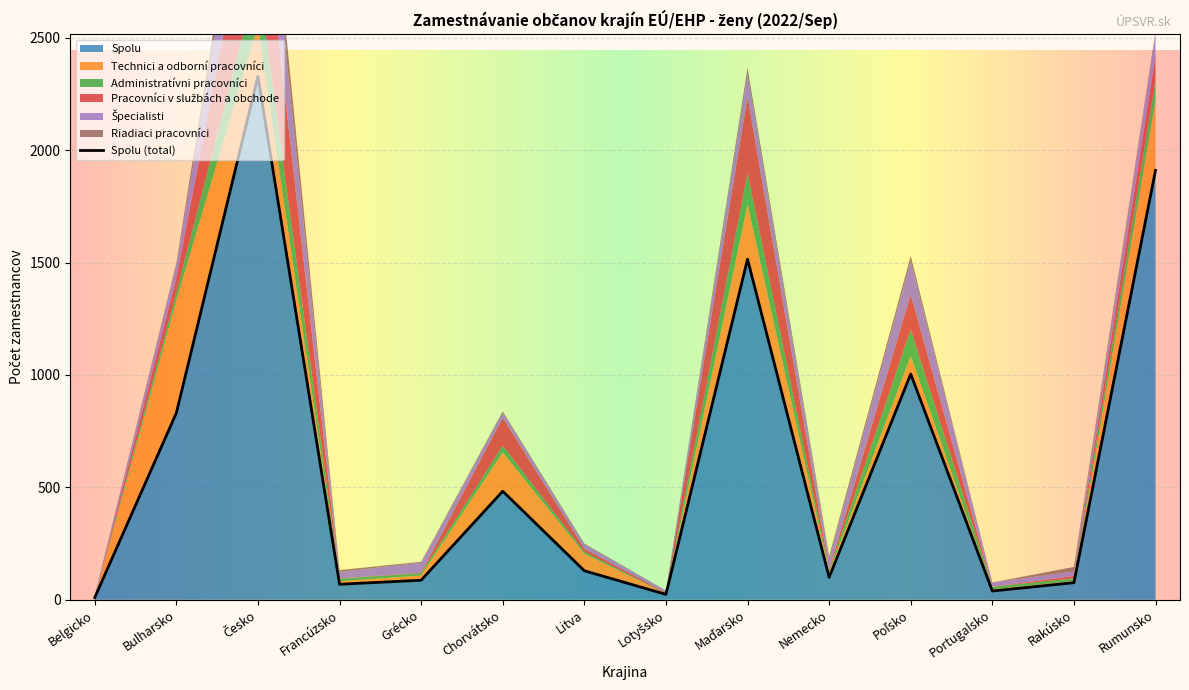

What is the difference between the maximum and minimum values in the Administratívni pracovníci series?

216